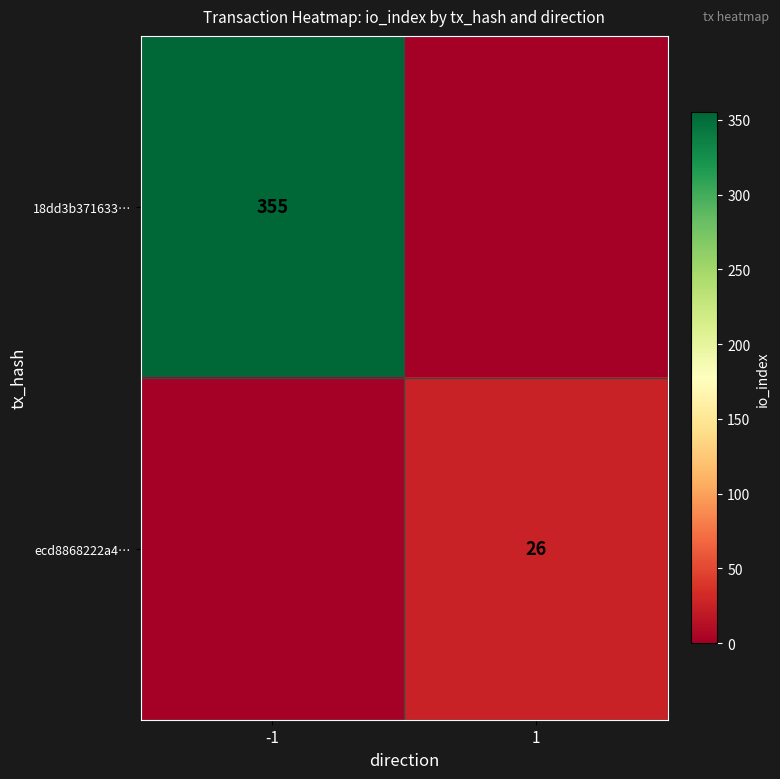

What is the spread (max minus min) of values at 1?

26